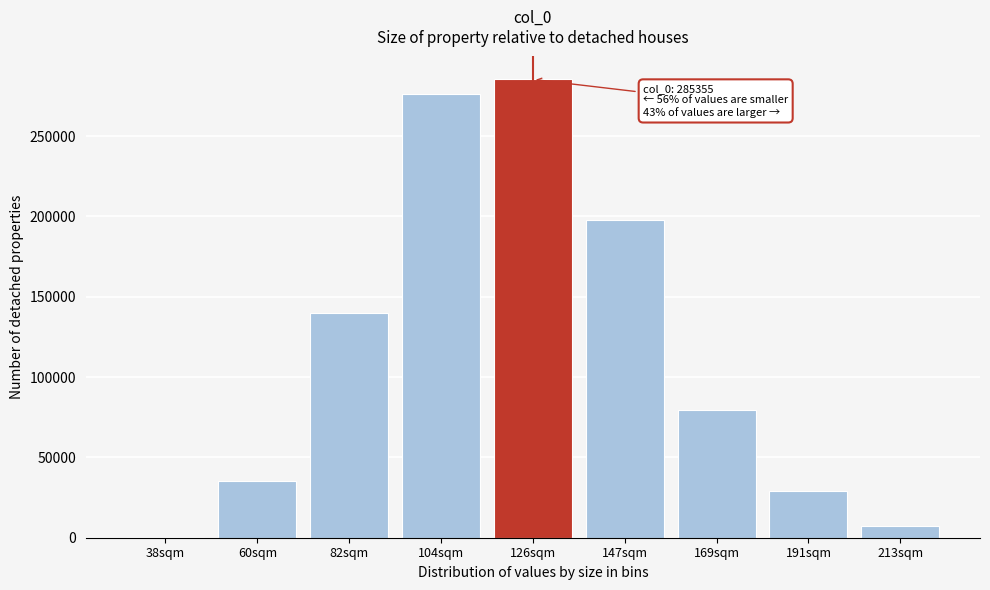

Reading left to right, transcribe all the data shown in this chart.

38sqm=295	60sqm=35277	82sqm=140126	104sqm=275977	126sqm=285355	147sqm=197545	169sqm=79331	191sqm=29065	213sqm=7304